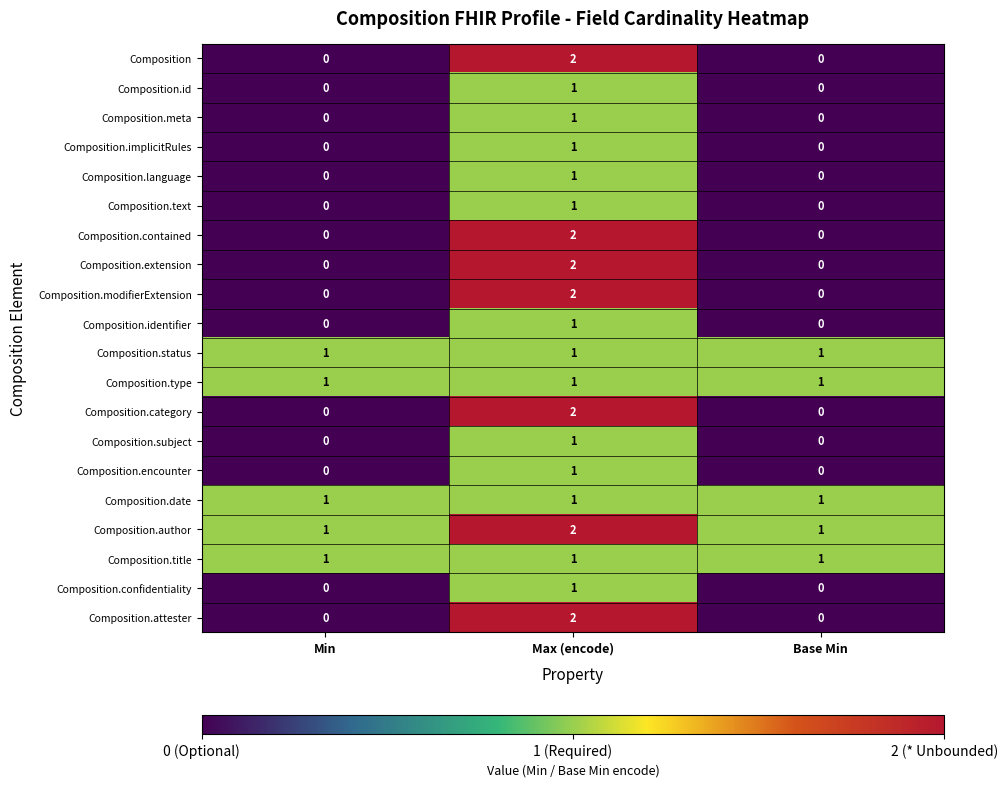

Count the number of data series in this chart.

20